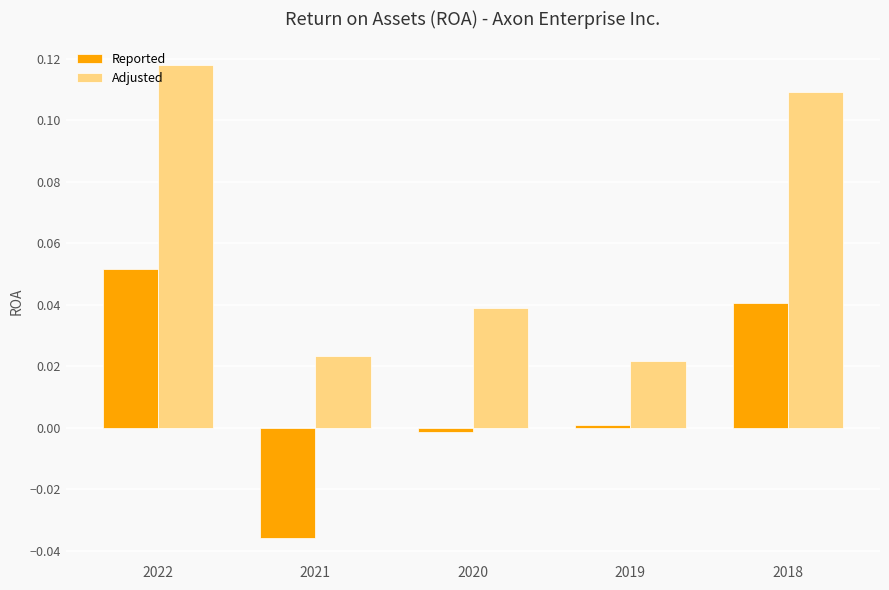

How many negative values does the Reported series have?

2